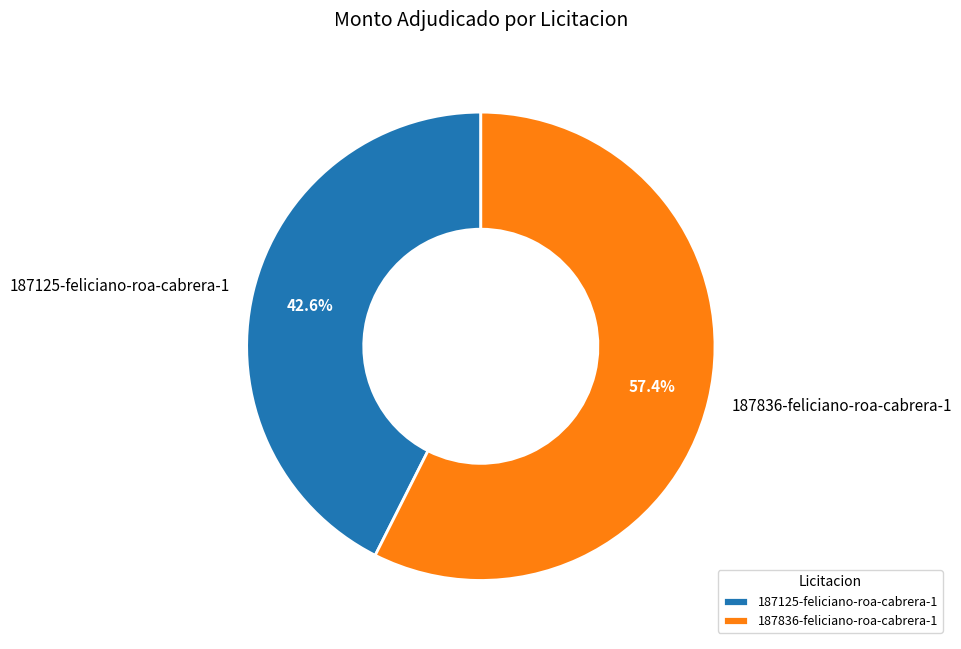

What is the largest slice in the pie chart?

187836-feliciano-roa-cabrera-1